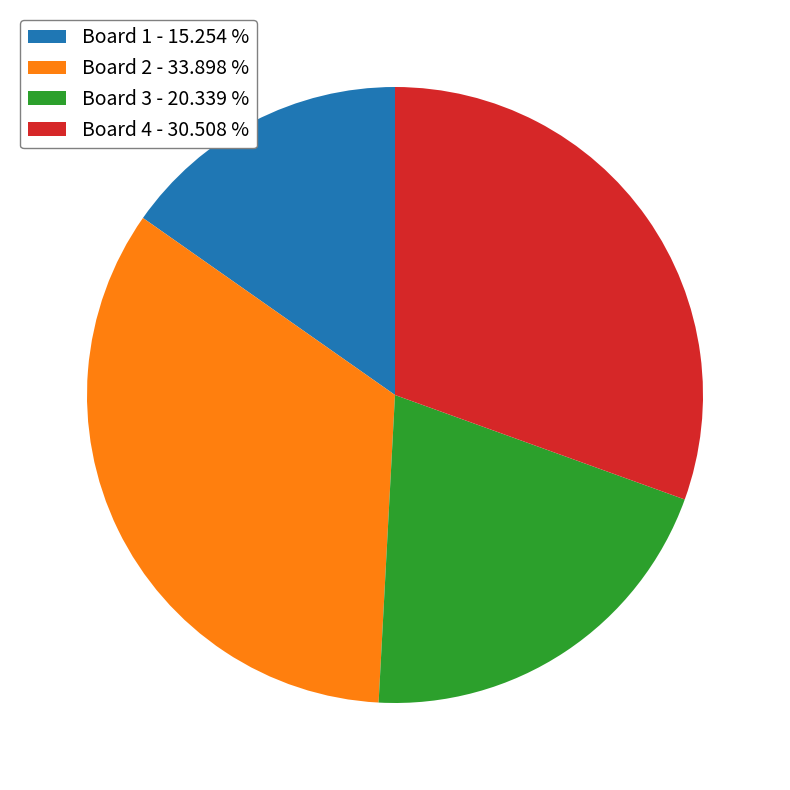

Is the sum of Board 1 - 15.254 % and Board 2 - 33.898 % greater than half?

No